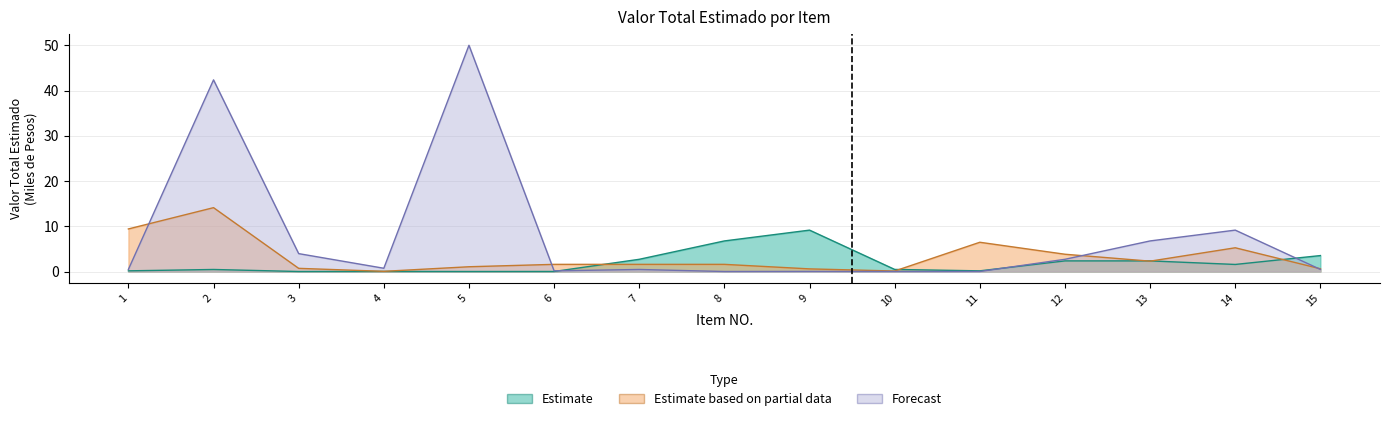

How many values in the Estimate based on partial data series exceed 1?

10